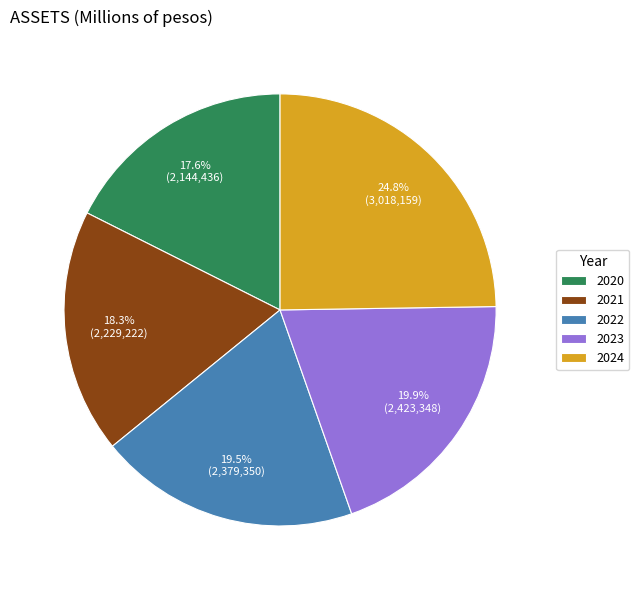

What is the ratio of the value at 2021 to the value at 2022?

0.9